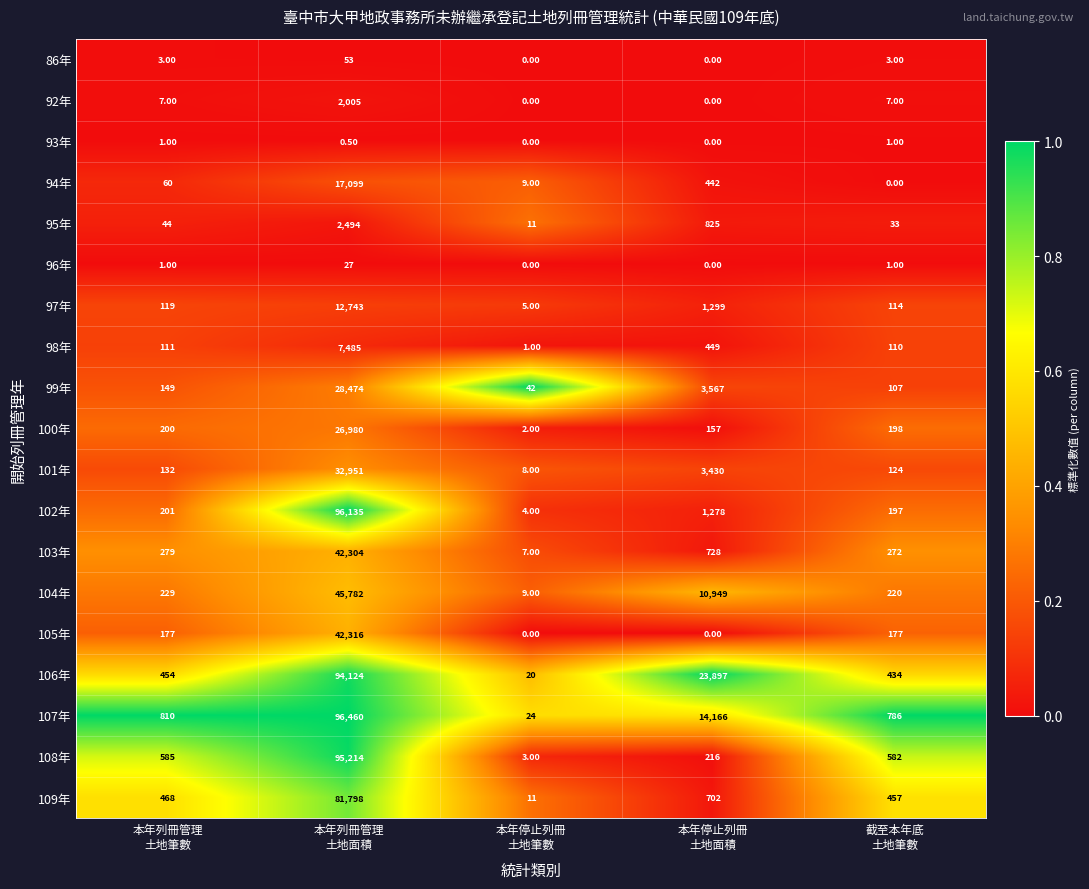

Rank the series by their maximum value, from highest to lowest.

107年, 102年, 108年, 106年, 109年, 104年, 105年, 103年, 101年, 99年, 100年, 94年, 97年, 98年, 95年, 92年, 86年, 96年, 93年